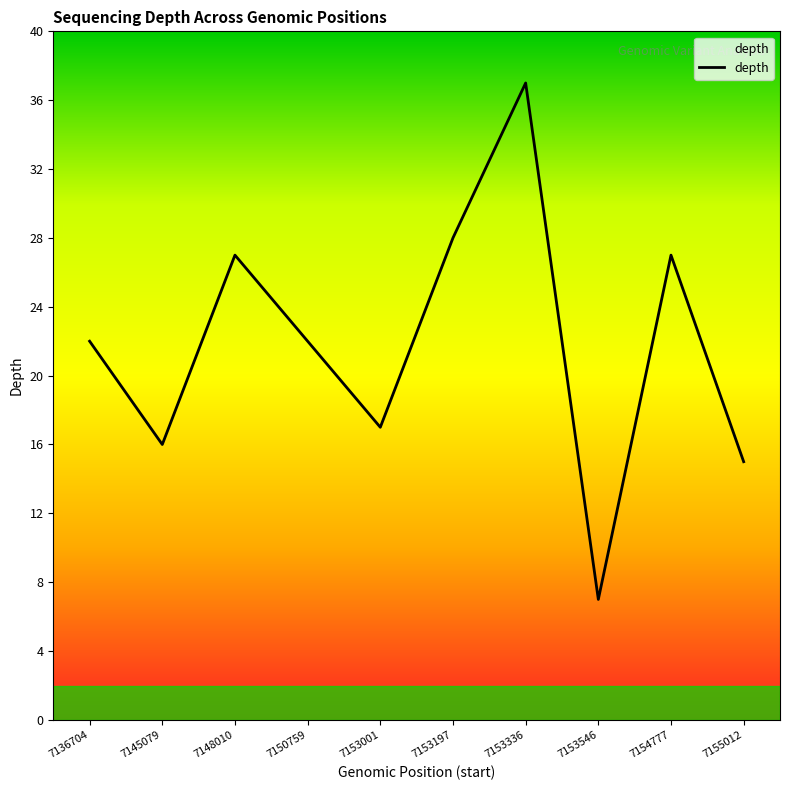

Is this an area chart (filled region under the line)?

No